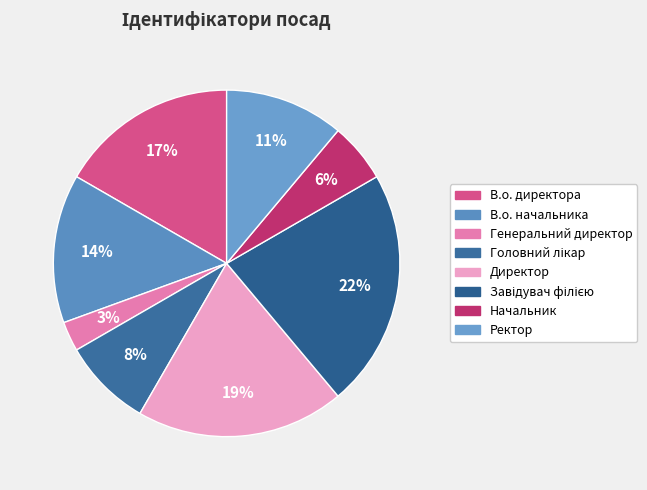

Does В.о. начальника account for over 50% of the chart?

No